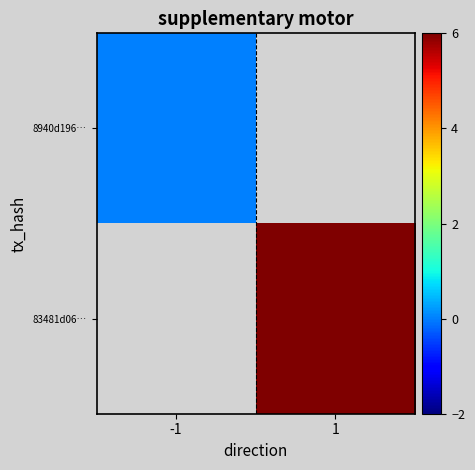

Rank the categories by 8940d196… value from lowest to highest.

-1, 1